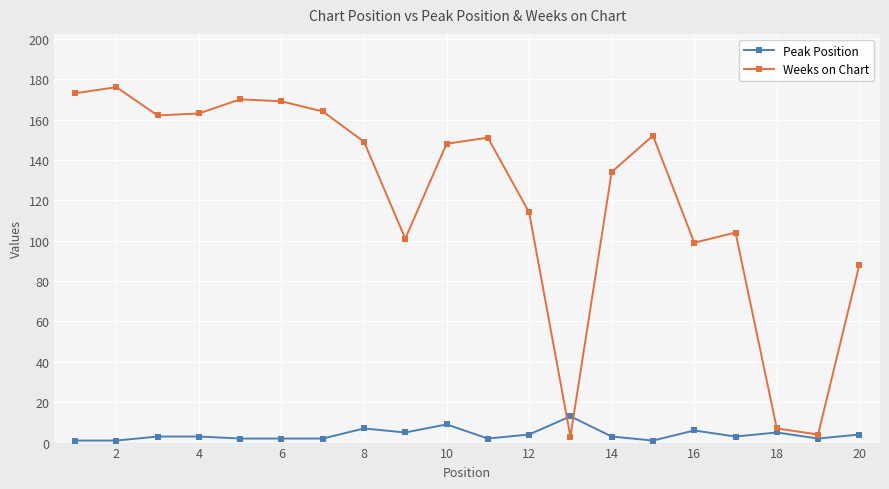

Rank the series by their average value, from highest to lowest.

Weeks on Chart, Peak Position